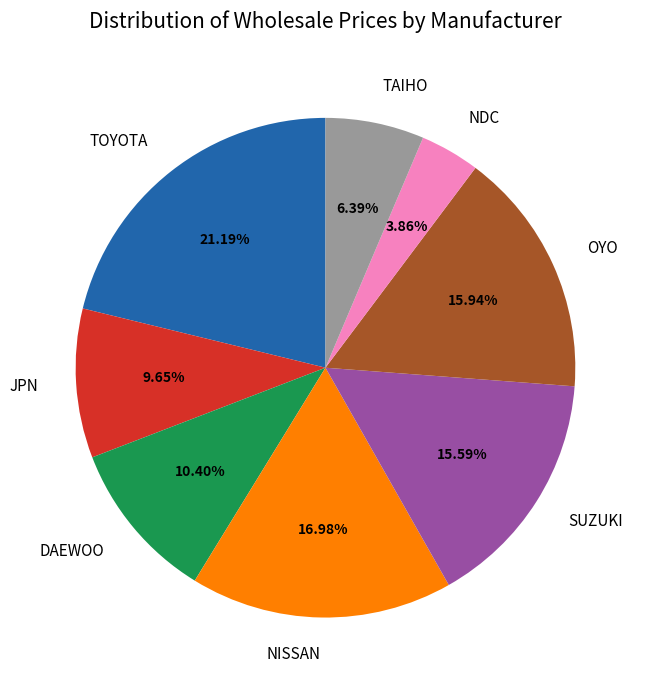

How many slices are in this pie chart?

8